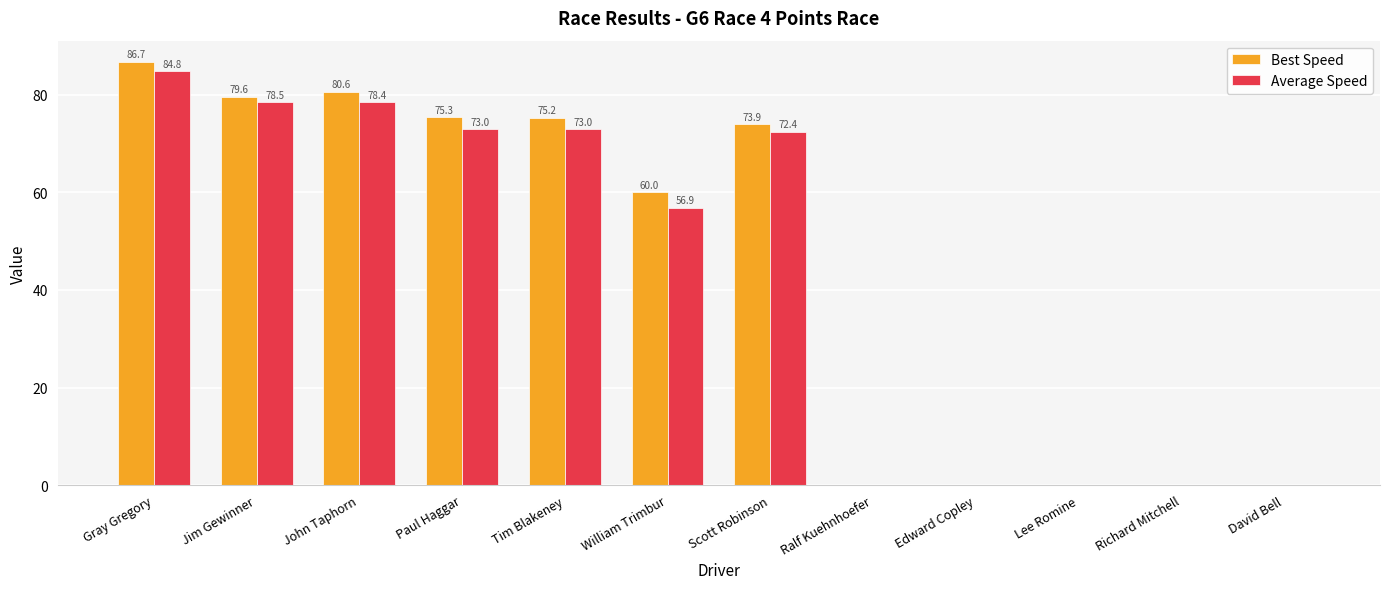

What is the sum of all Average Speed values?

516.9